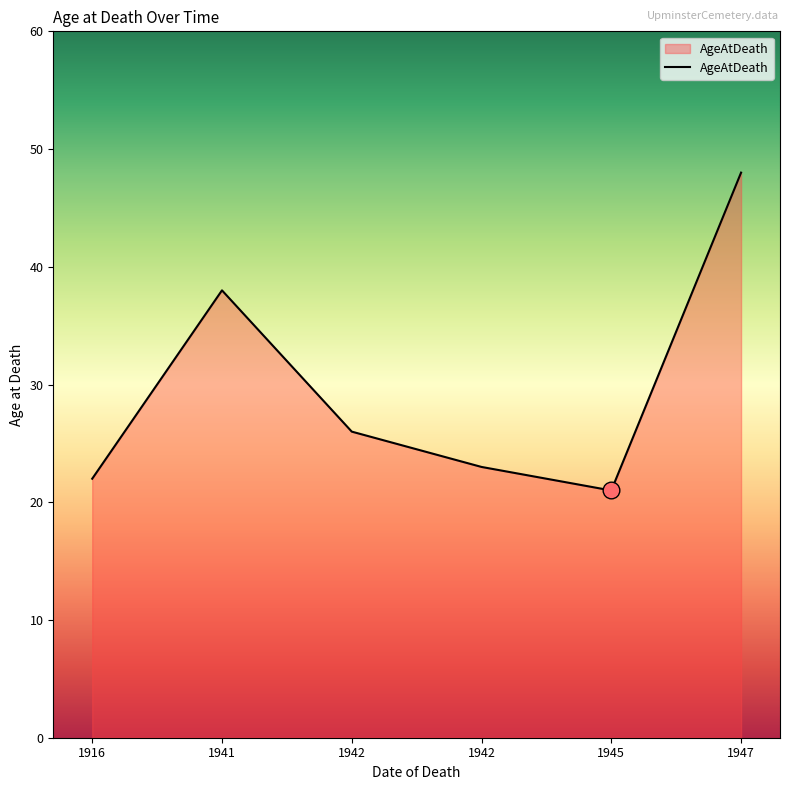

Count the number of categories in the chart.

6